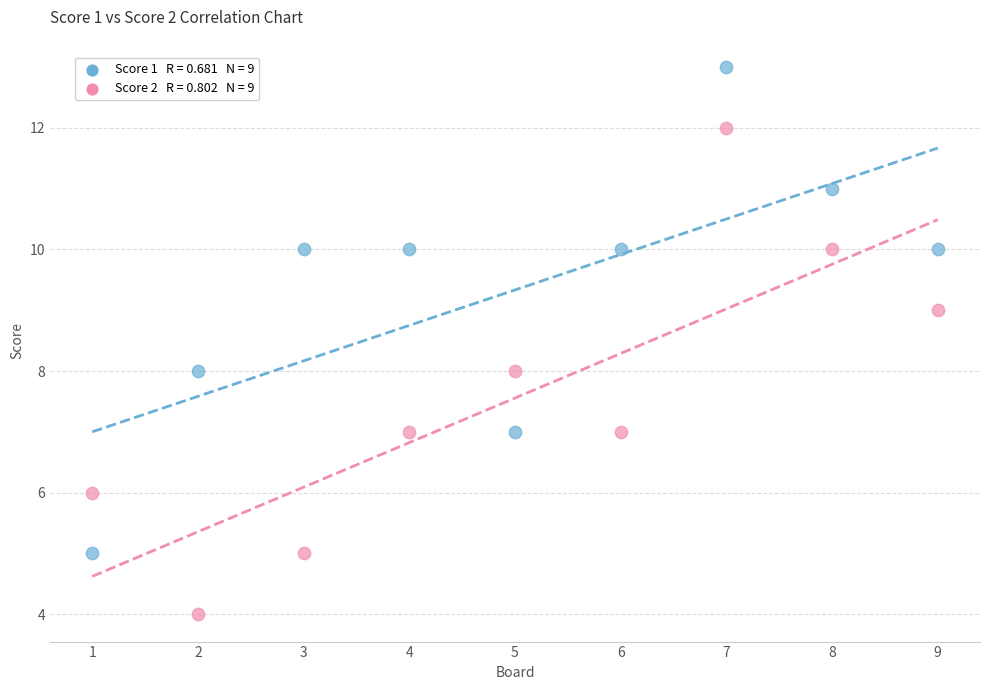

How many data points are displayed?

18